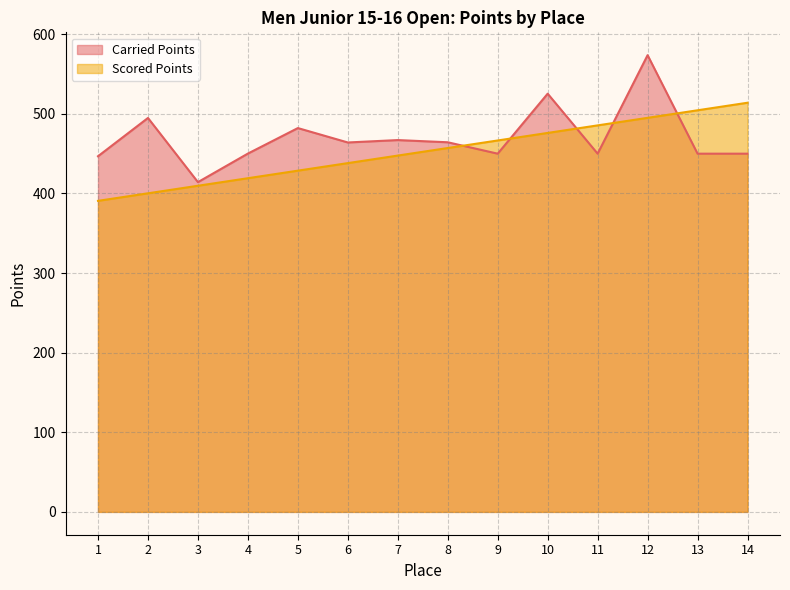

What is the difference between the maximum and second lowest values in the Carried Points series?

127.0